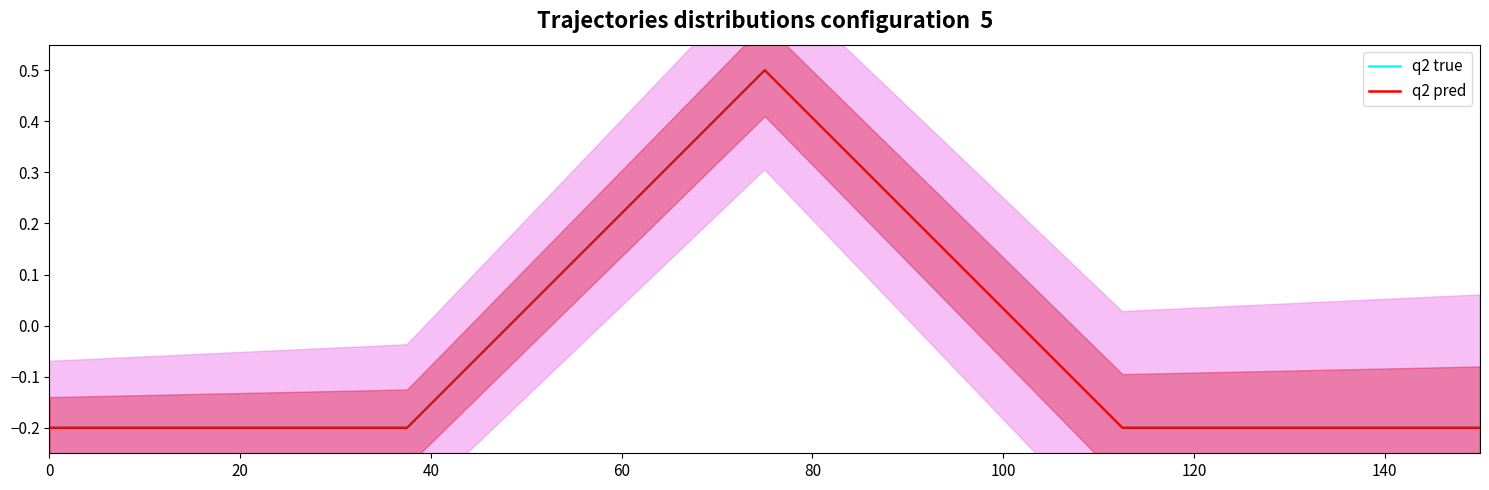

True or false: q2 true has a value of -0.2 at 20.

True